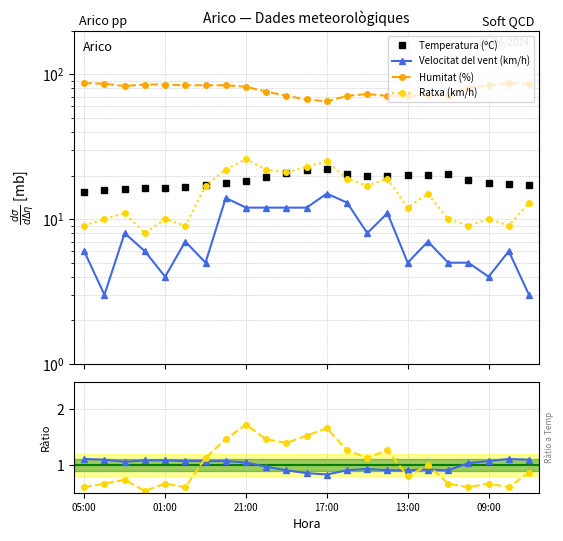

Is this an area chart (filled region under the line)?

No